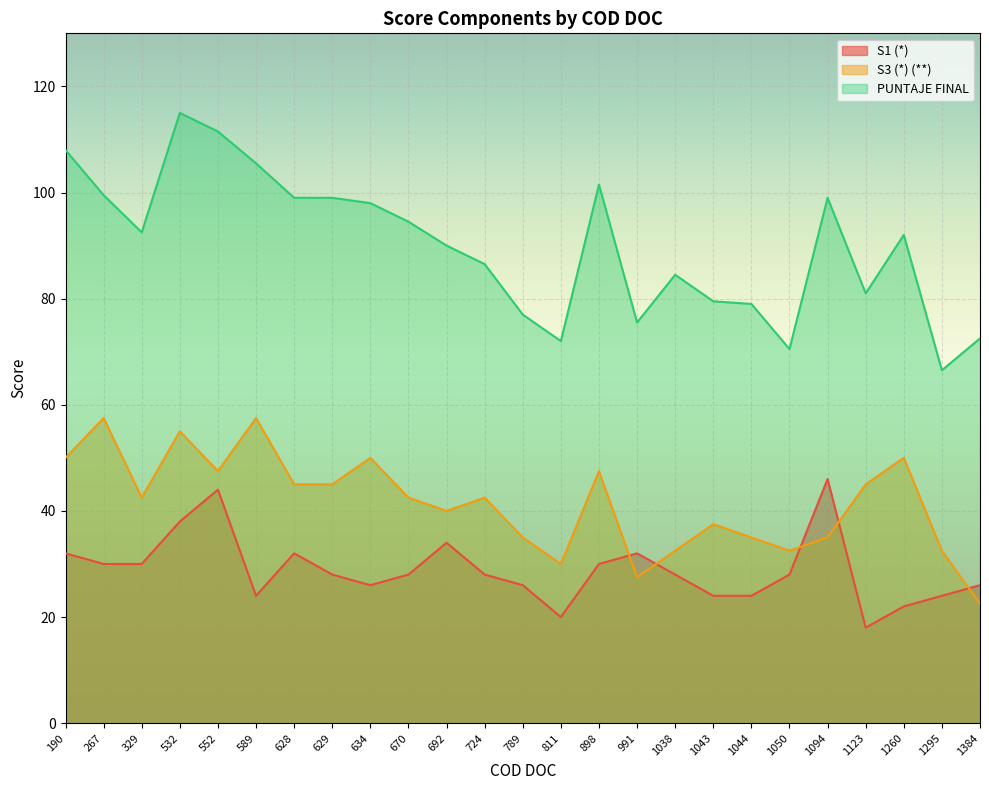

Is it true that S1 (*) equals 7.4 at 991?

False